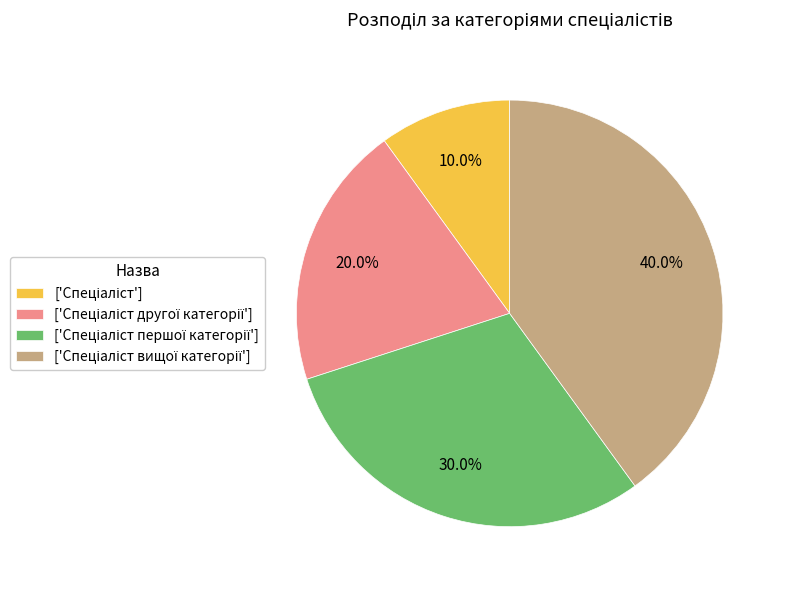

Is there a majority slice in this chart?

No